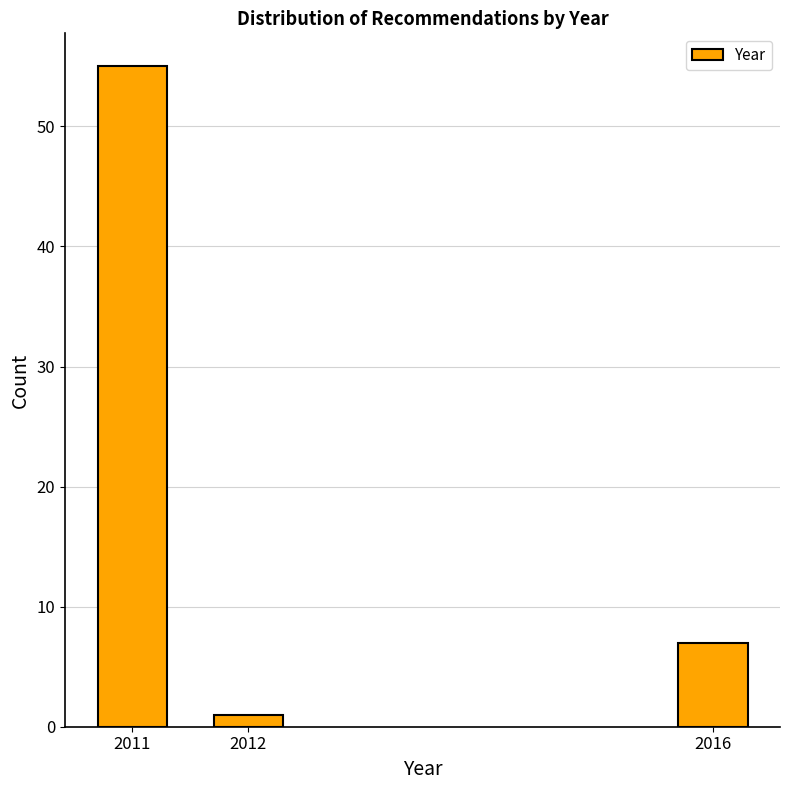

Reading left to right, what are all the values shown in this chart?

2011=55	2012=1	2016=7